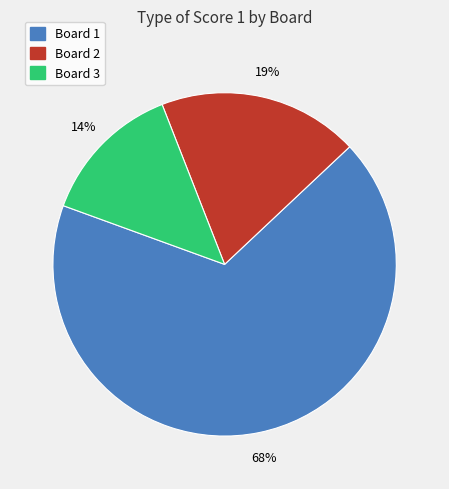

Is it true that Board 1 is 58% of the pie?

False